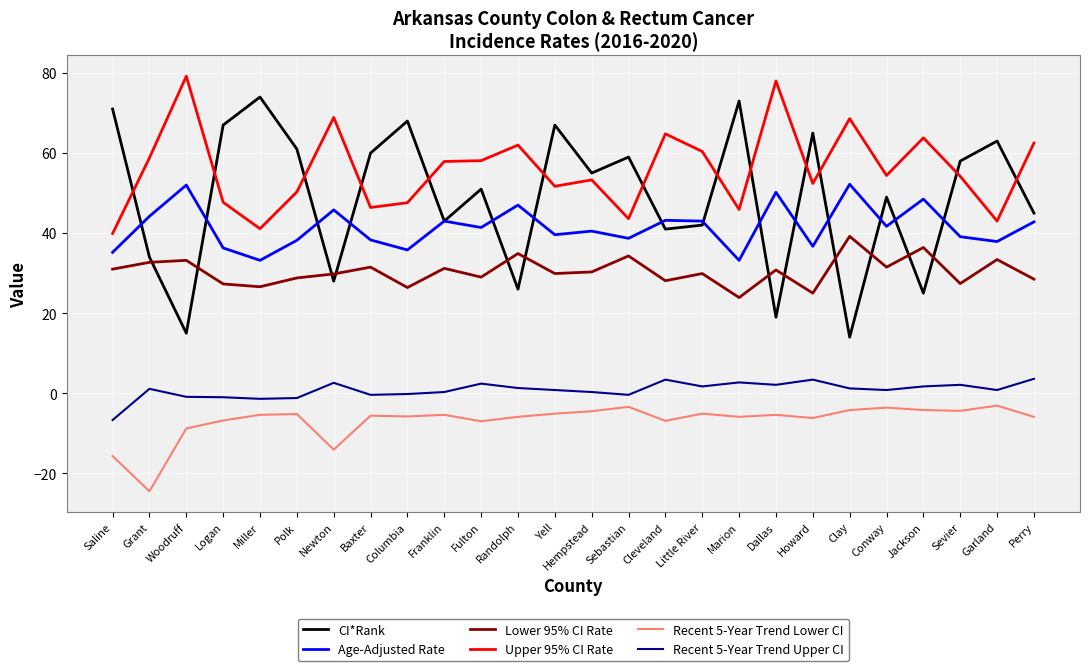

What is the maximum value shown in the chart?

79.2